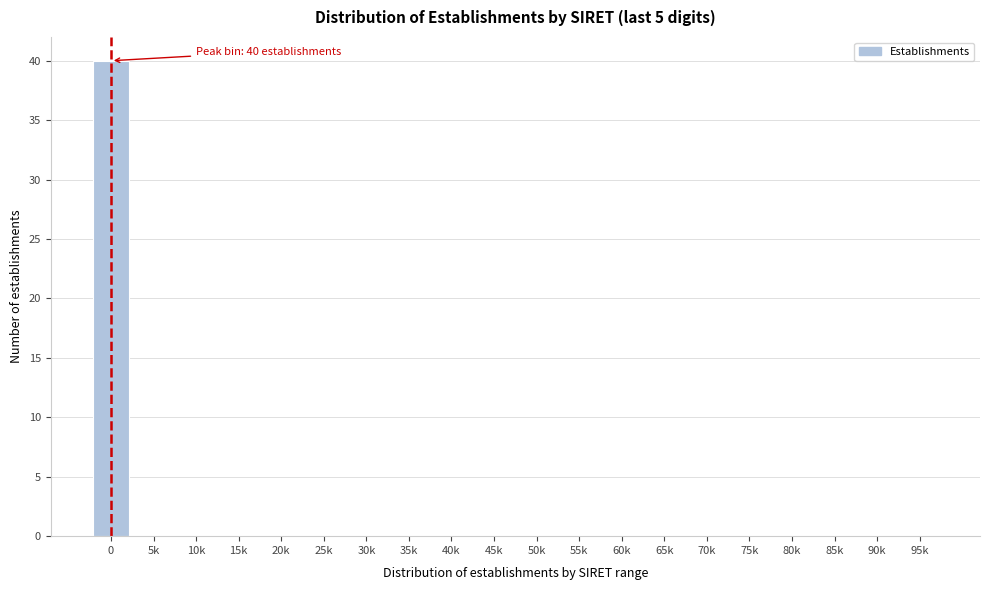

Reading left to right, what are all the values shown in this chart?

0=40	5k=0	10k=0	15k=0	20k=0	25k=0	30k=0	35k=0	40k=0	45k=0	50k=0	55k=0	60k=0	65k=0	70k=0	75k=0	80k=0	85k=0	90k=0	95k=0